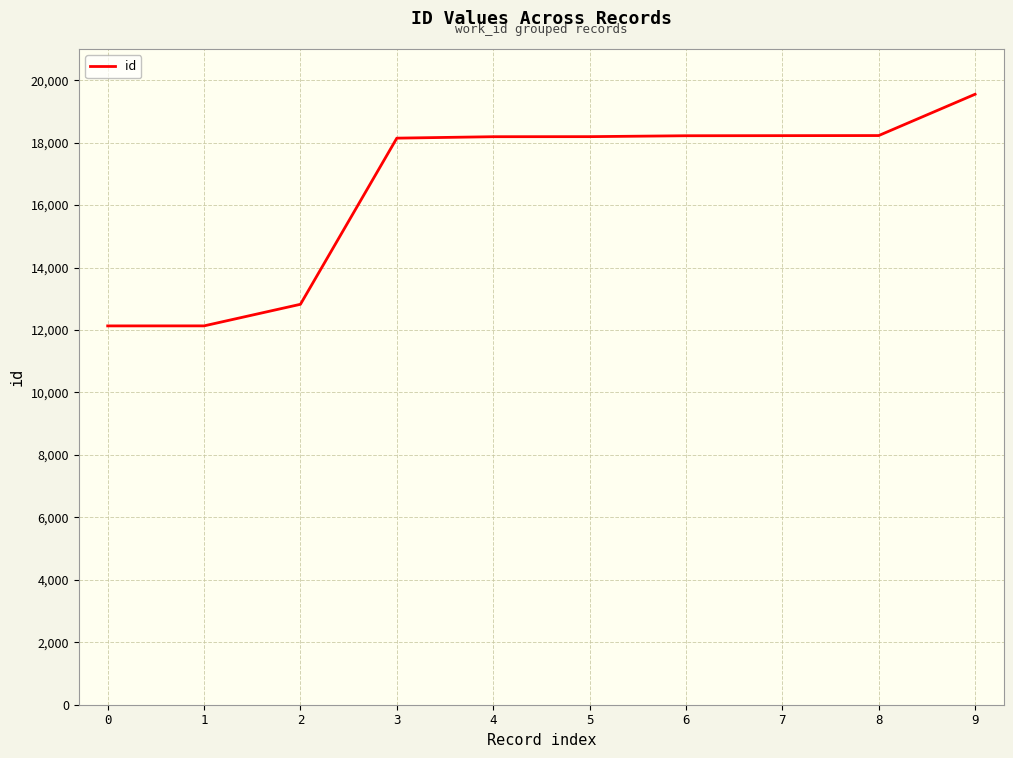

Which has a higher value, 4 or 0?

4